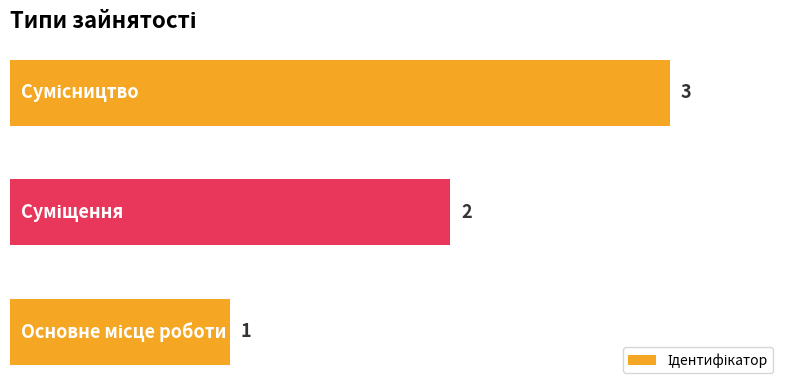

How many values are between 1 and 3?

3